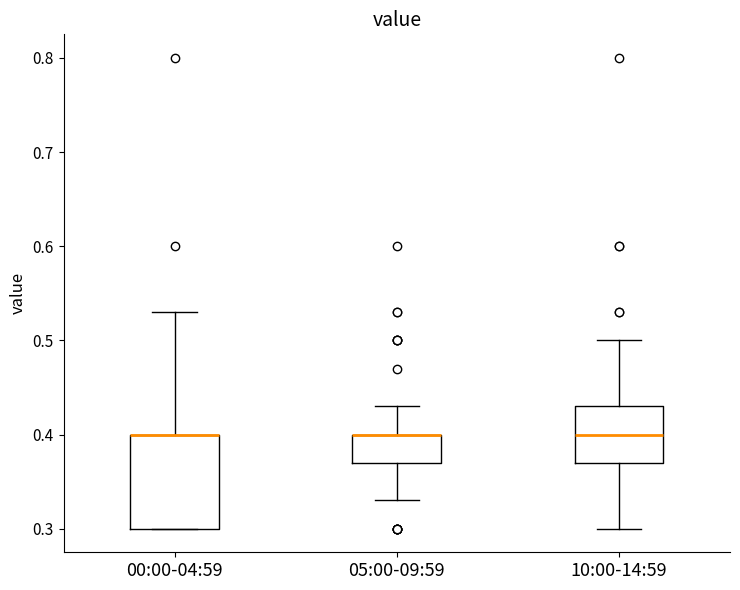

Reading left to right, transcribe this box plot: for each box, give where its median line is, the range the box spans, and where its two whiskers end, as read against the y-axis. The values are not printed on the chart, so give them approximately, as read against the axis.

00:00-04:59: median 0.40 (drawn on the box's upper edge), box 0.30 to 0.40, whiskers 0.30 to 0.53
05:00-09:59: median 0.40 (drawn on the box's upper edge), box 0.37 to 0.40, whiskers 0.33 to 0.43
10:00-14:59: median 0.40, box 0.37 to 0.43, whiskers 0.30 to 0.50